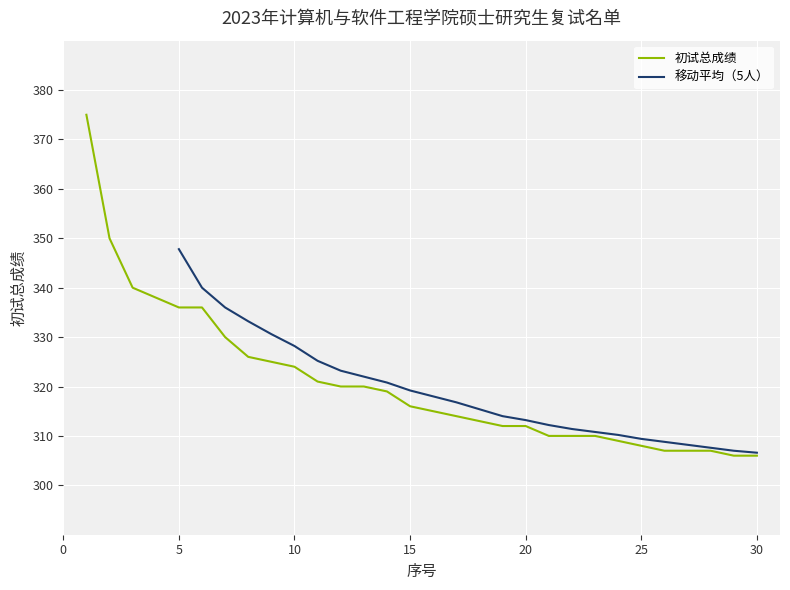

List the labels in order of value, largest first.

1, 2, 3, 4, 5, 6, 7, 8, 9, 10, 11, 12, 13, 14, 15, 16, 17, 18, 19, 20, 21, 22, 23, 24, 25, 26, 27, 28, 29, 30